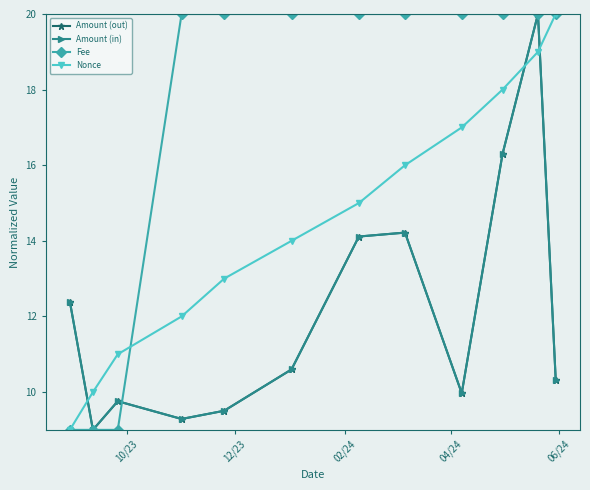

What is the greatest value displayed?

20.0